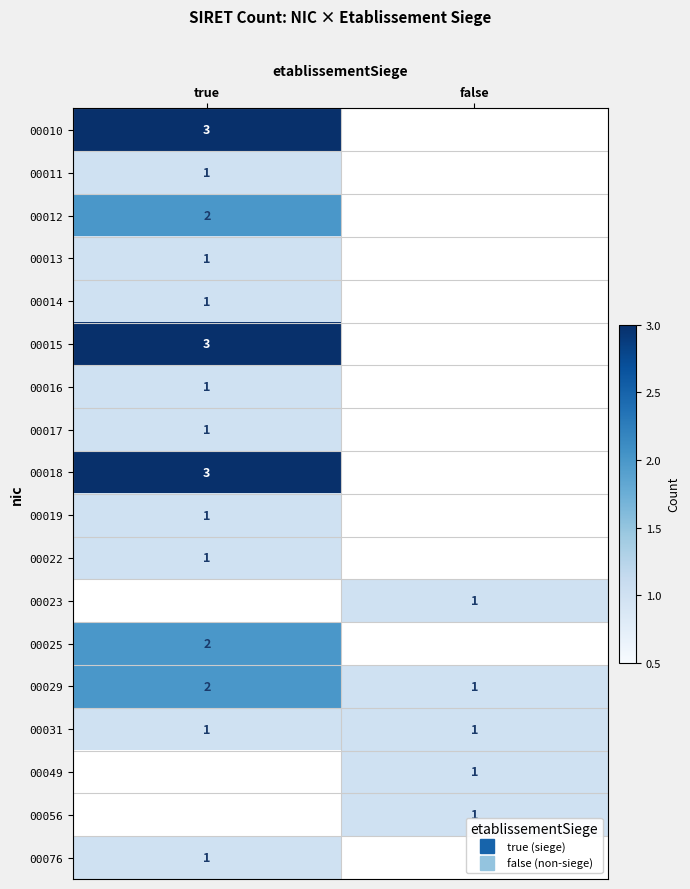

What is the difference between the highest and lowest values at true?

2.0